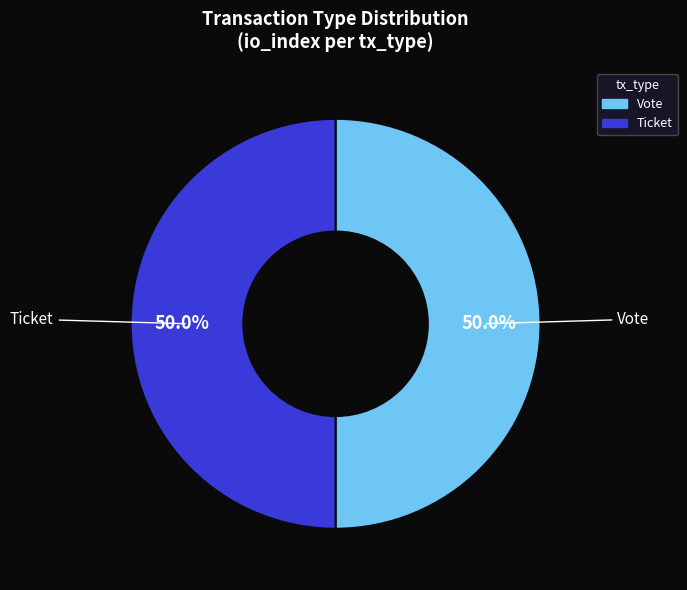

To the nearest percent, what is the average slice percentage?

50%